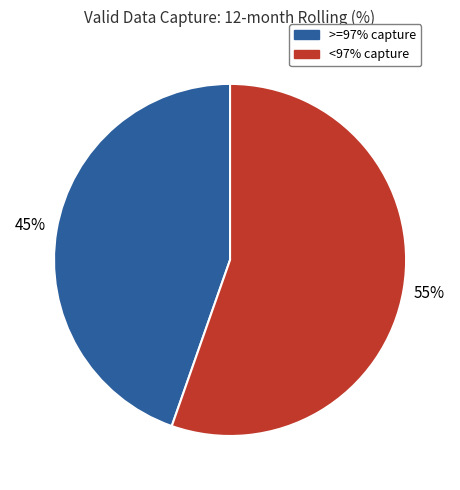

To the nearest percent, what portion does >=97% capture represent?

45%